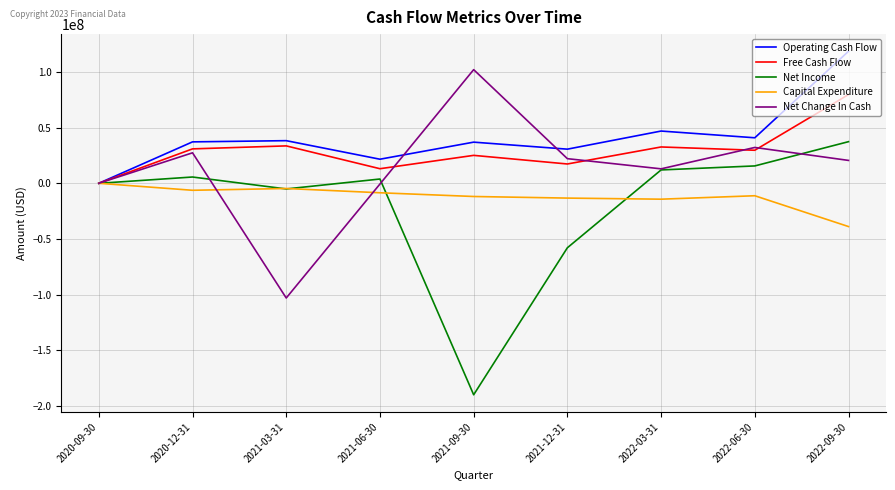

At which label is Net Income closest to -76224000?

2021-12-31